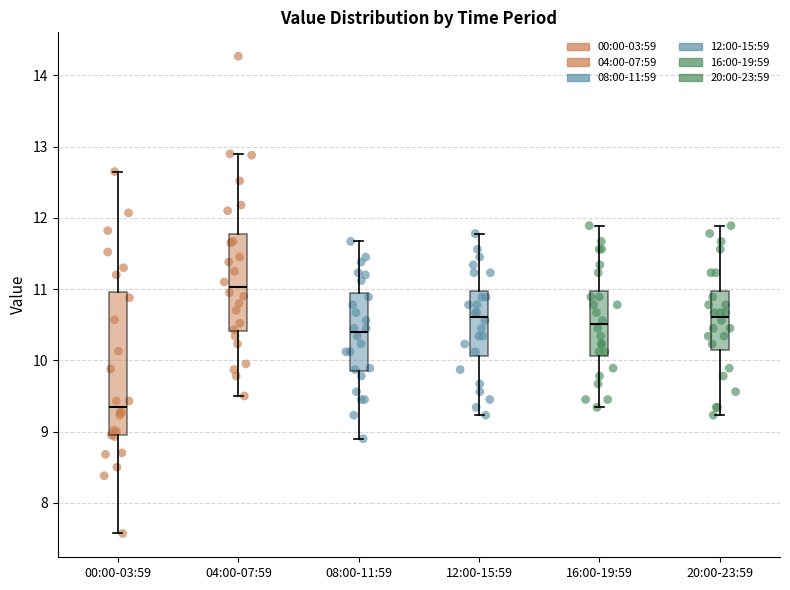

Reading left to right, read every box against the y-axis: the position of its median line, the range the box covers, and the ends of its whiskers. The values are not printed on the chart, so give them approximately, as read against the axis.

00:00-03:59: median 9.4, box 8.9 to 11.0, whiskers 7.6 to 12.7
04:00-07:59: median 11.0, box 10.4 to 11.8, whiskers 9.5 to 12.9
08:00-11:59: median 10.4, box 9.8 to 10.9, whiskers 8.9 to 11.7
12:00-15:59: median 10.6, box 10.1 to 11.0, whiskers 9.2 to 11.8
16:00-19:59: median 10.5, box 10.1 to 11.0, whiskers 9.3 to 11.9
20:00-23:59: median 10.6, box 10.1 to 11.0, whiskers 9.2 to 11.9